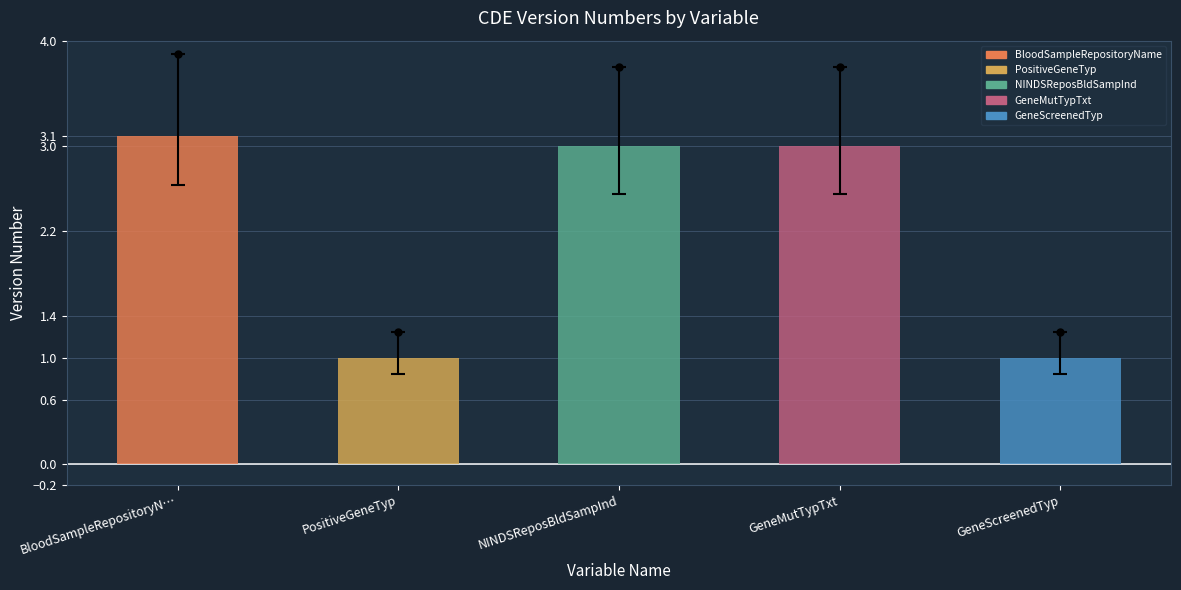

True or false: the data shows 1.7 at GeneMutTypTxt.

False